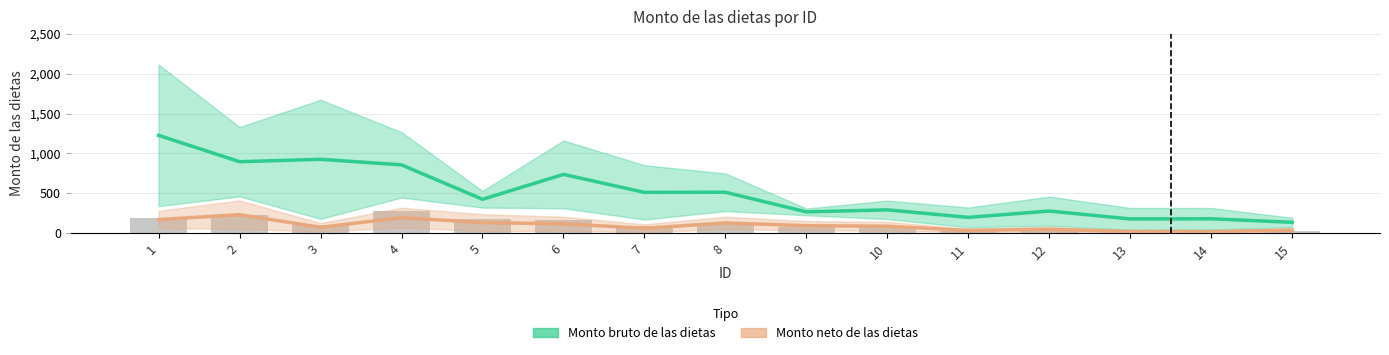

True or false: Monto neto de las dietas has a value of 44.6 at 12.

True